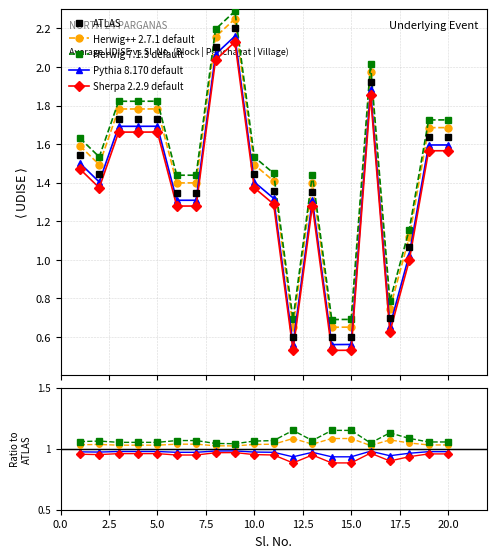

Which series changed the most between 5 and 19?

ATLAS